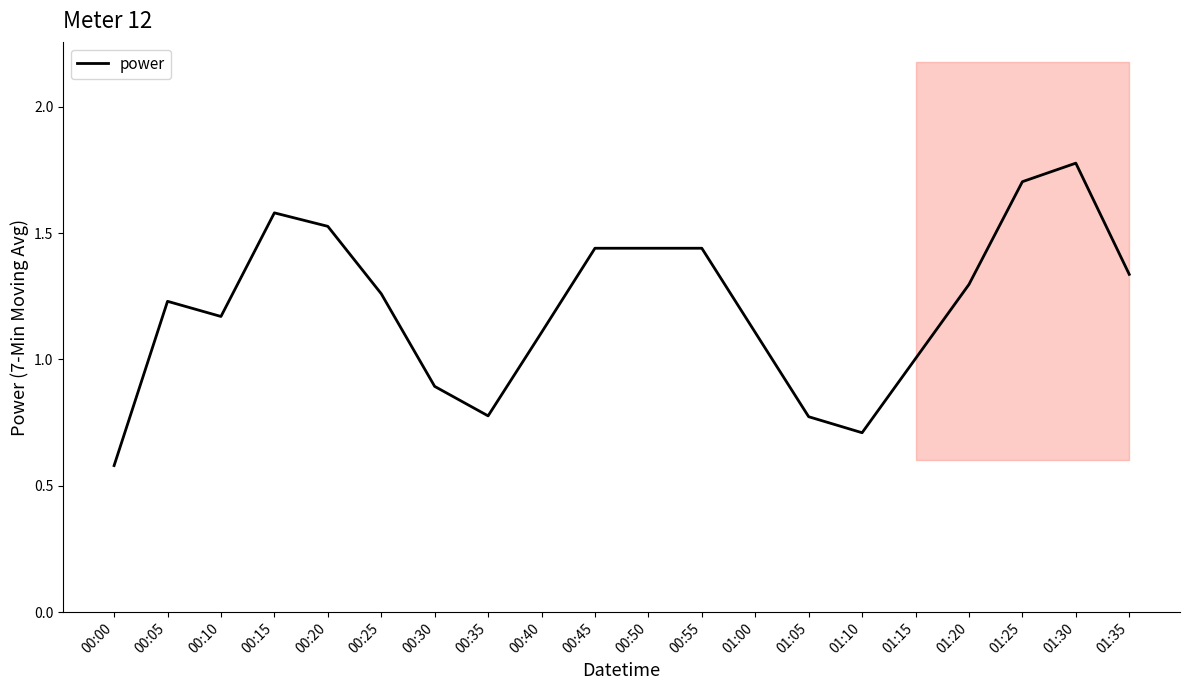

Reading left to right, extract all data points from this chart.

0.6	1.2	1.2	1.6	1.5	1.3	0.9	0.8	1.1	1.4	1.4	1.4	1.1	0.8	0.7	1.0	1.3	1.7	1.8	1.3